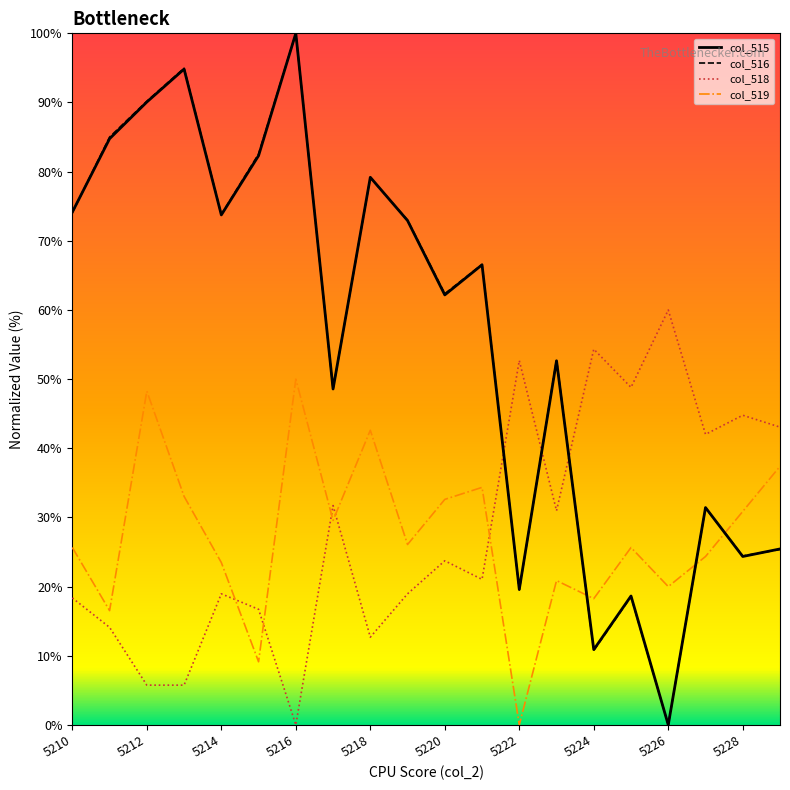

At how many categories does at least one series exceed 15?

20